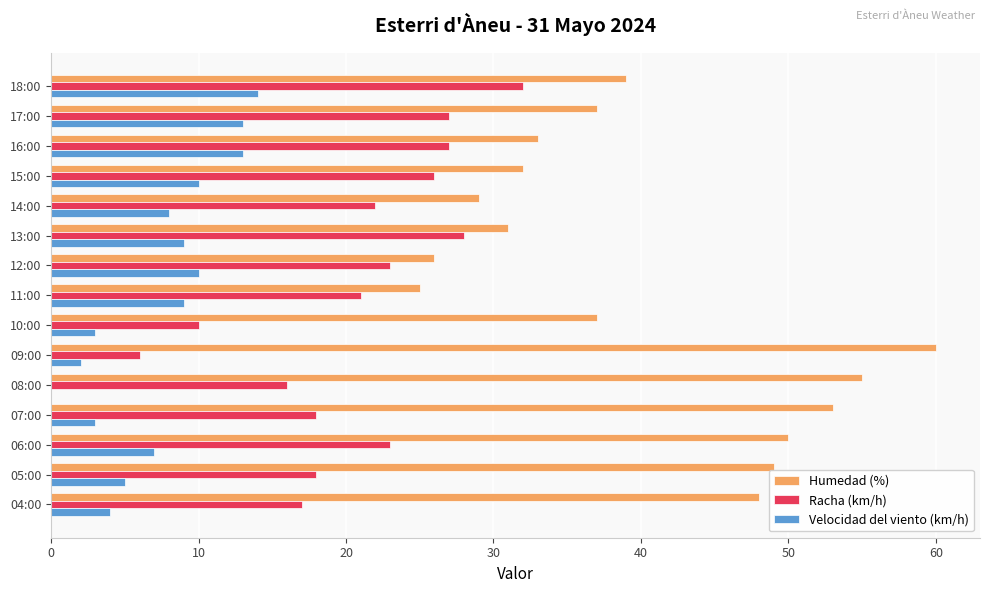

Which series changed the most between 15:00 and 04:00?

Humedad (%)